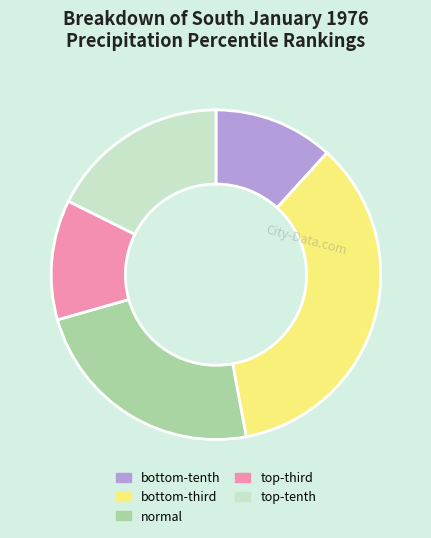

Does normal account for over 50% of the chart?

No